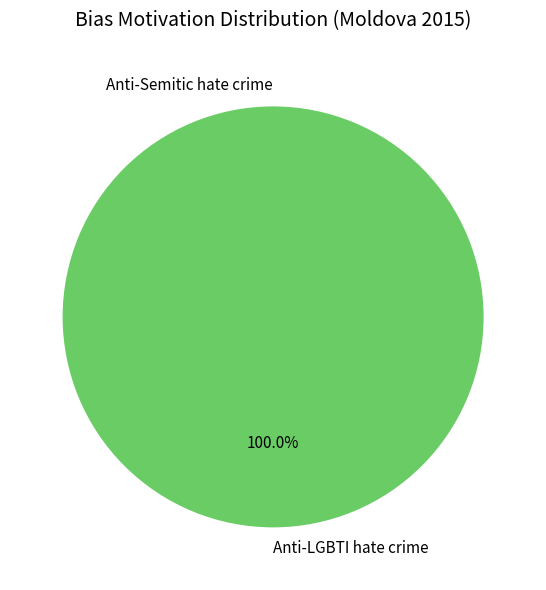

Is the sum of Anti-LGBTI hate crime and Anti-Semitic hate crime greater than half?

Yes